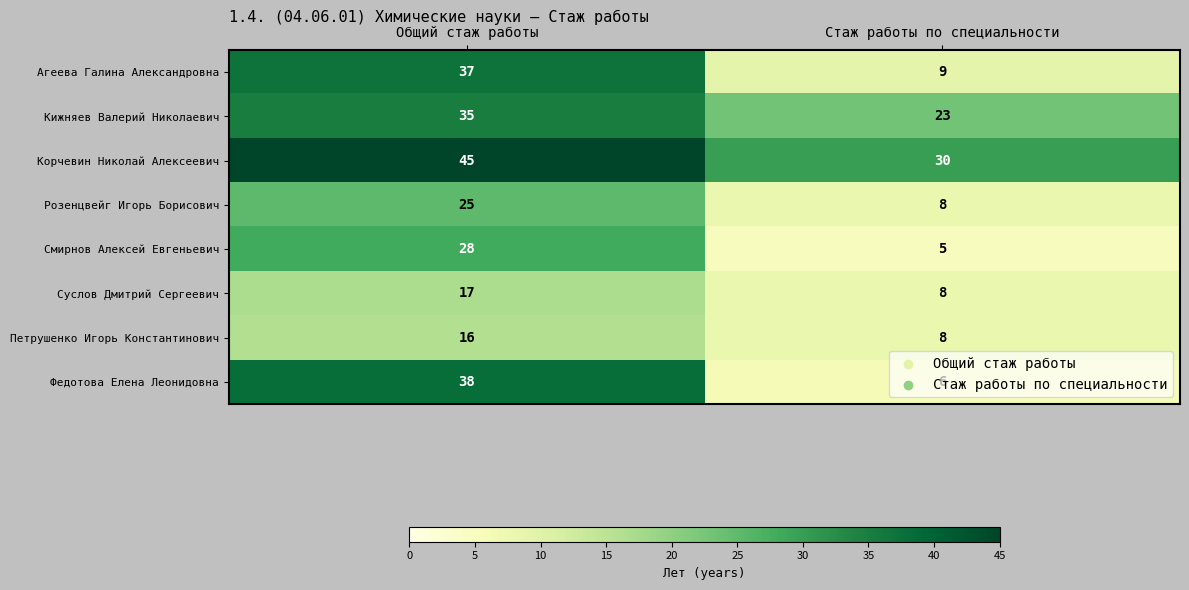

Which series changed the most between Общий стаж работы and Стаж работы по специальности?

Федотова Елена Леонидовна